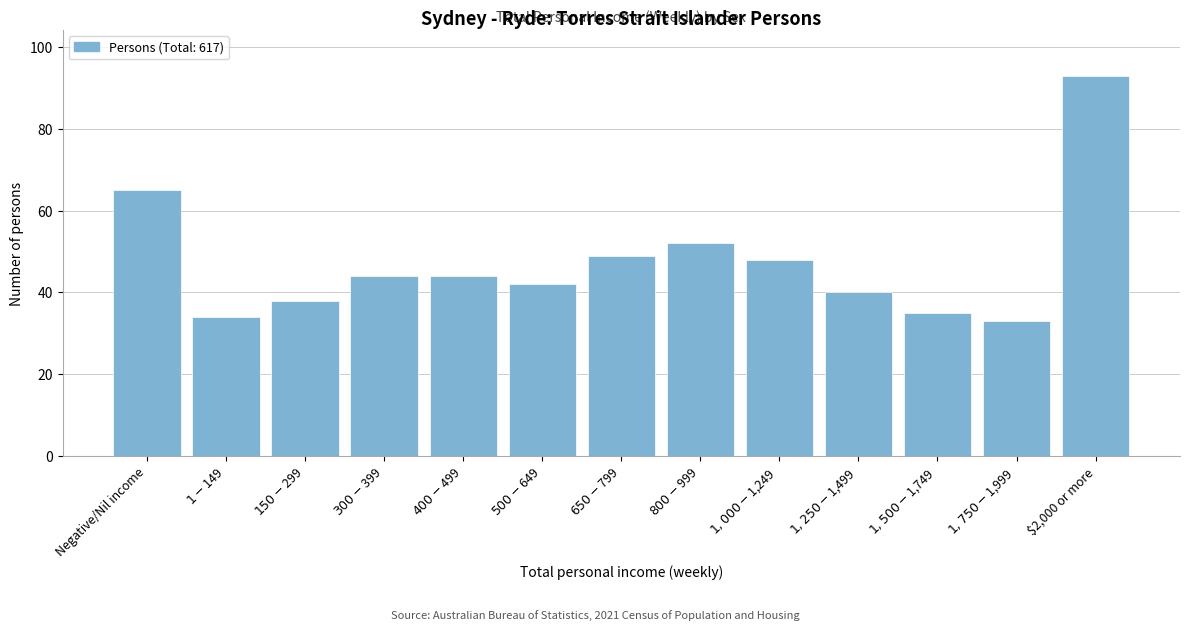

Reading left to right, extract all data points from this chart.

65	34	38	44	44	42	49	52	48	40	35	33	93